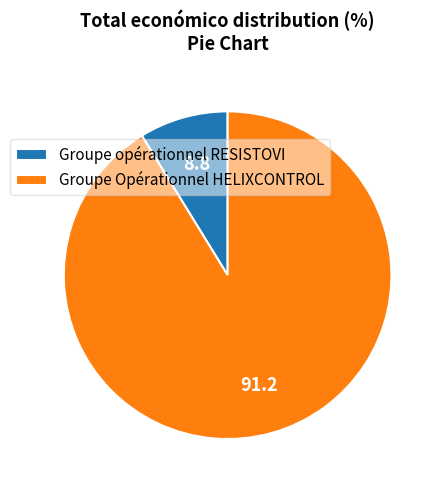

Rank the categories by value from lowest to highest.

Groupe opérationnel RESISTOVI, Groupe Opérationnel HELIXCONTROL